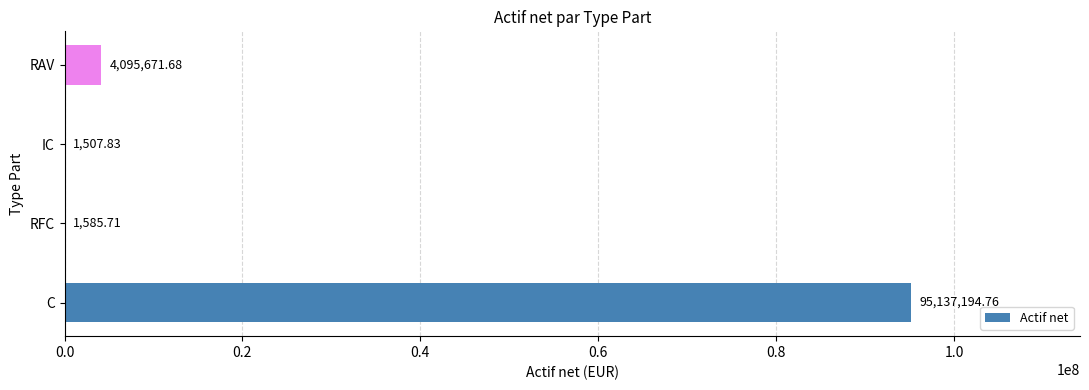

At which category does the chart reach its peak across all series?

C